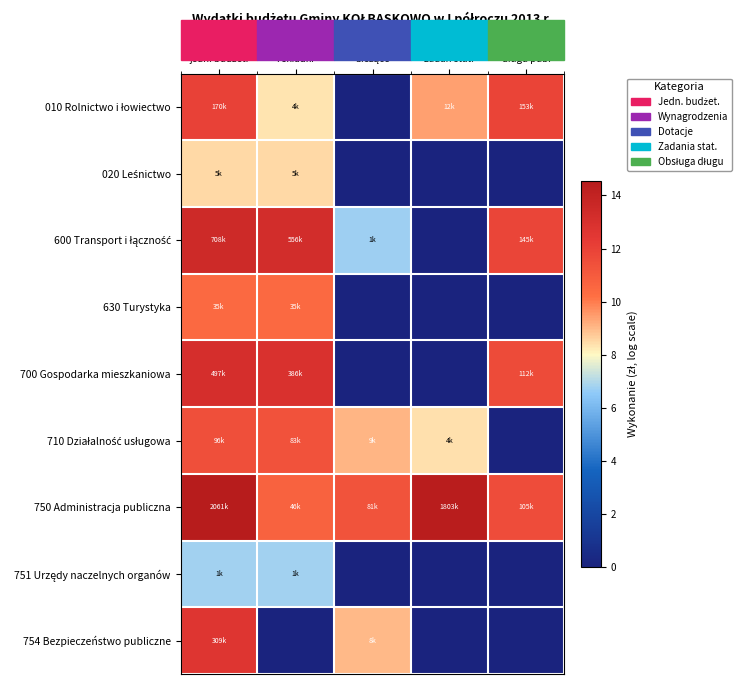

What is the total value across all series at Wydatki
jedn. budżet.?

103.0